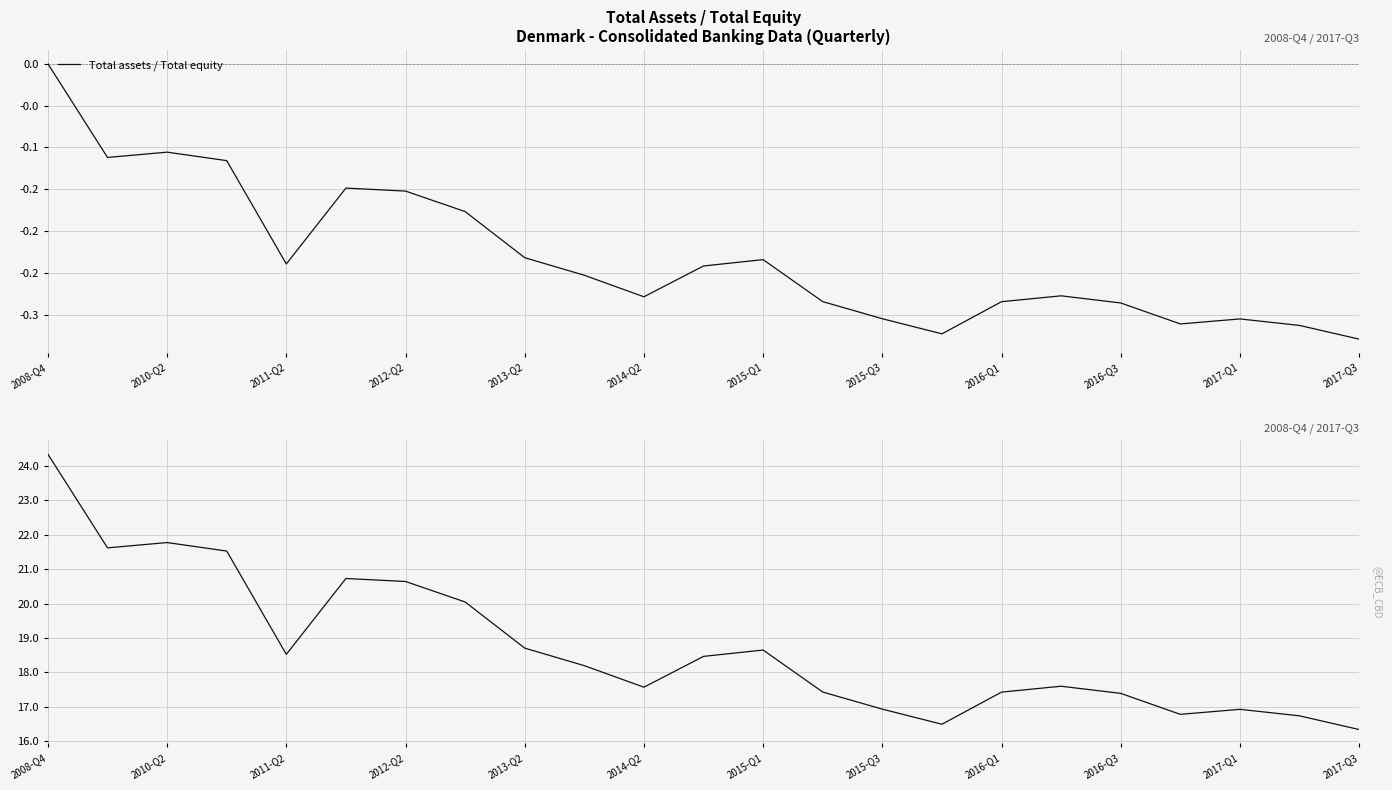

In Total assets / Total equity (raw), how many points are higher than both neighbors (excluding endpoints)?

5